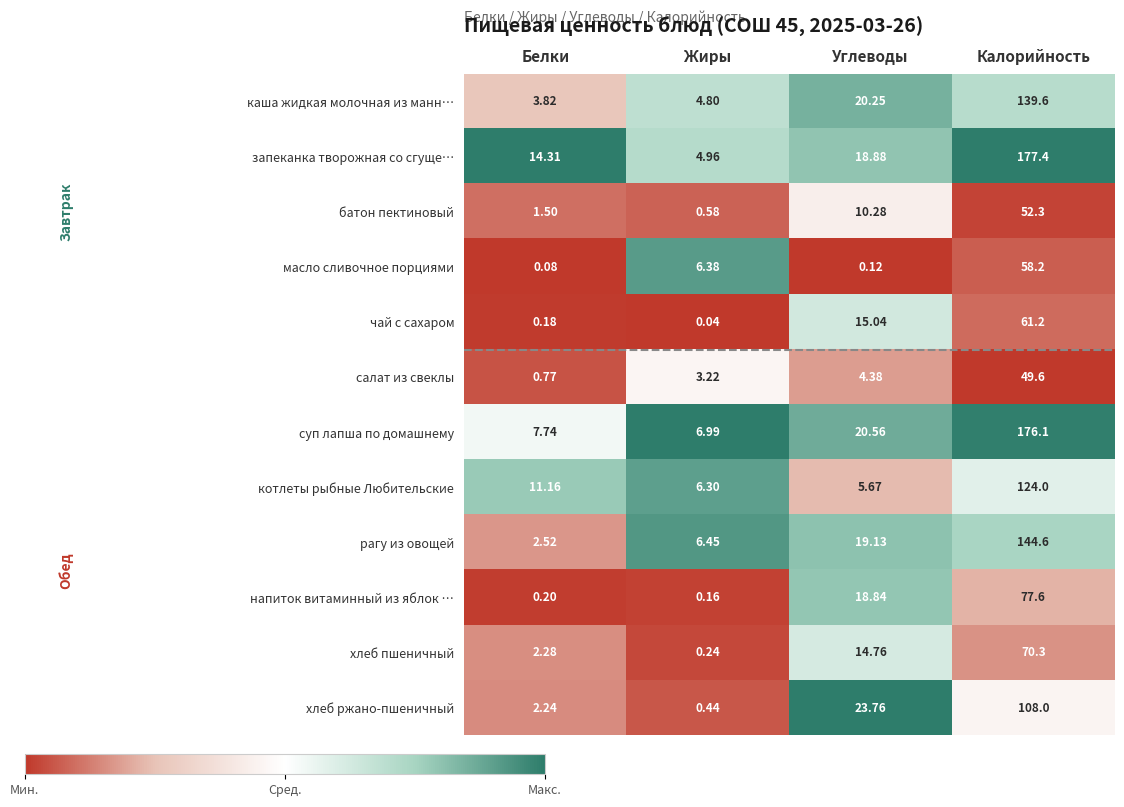

What is the total value across all series at Жиры?

40.6